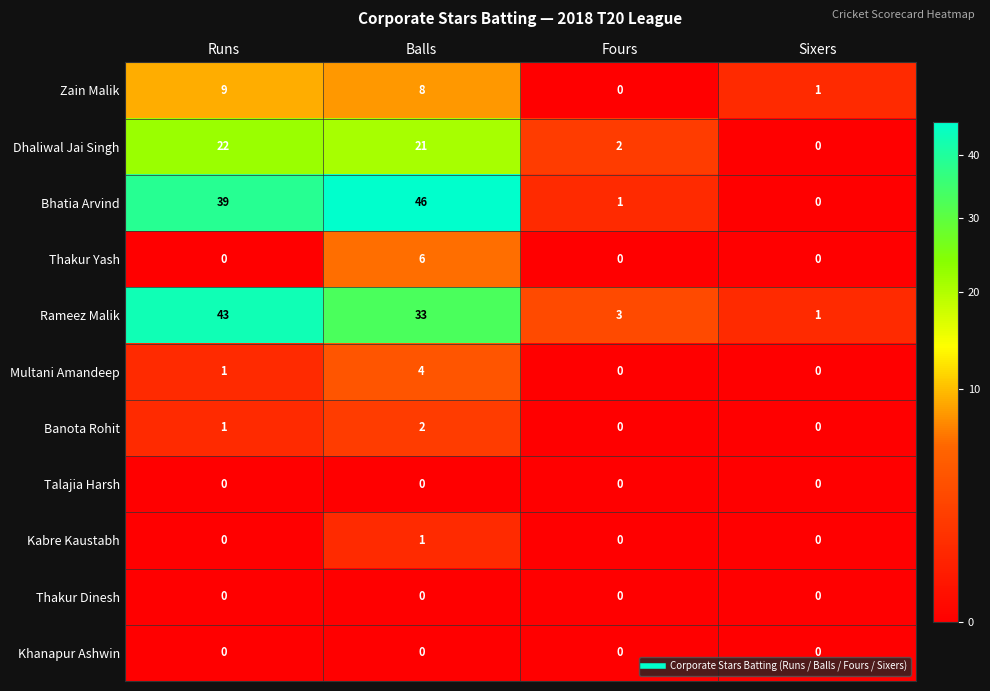

At which label does Rameez Malik reach its minimum?

Sixers